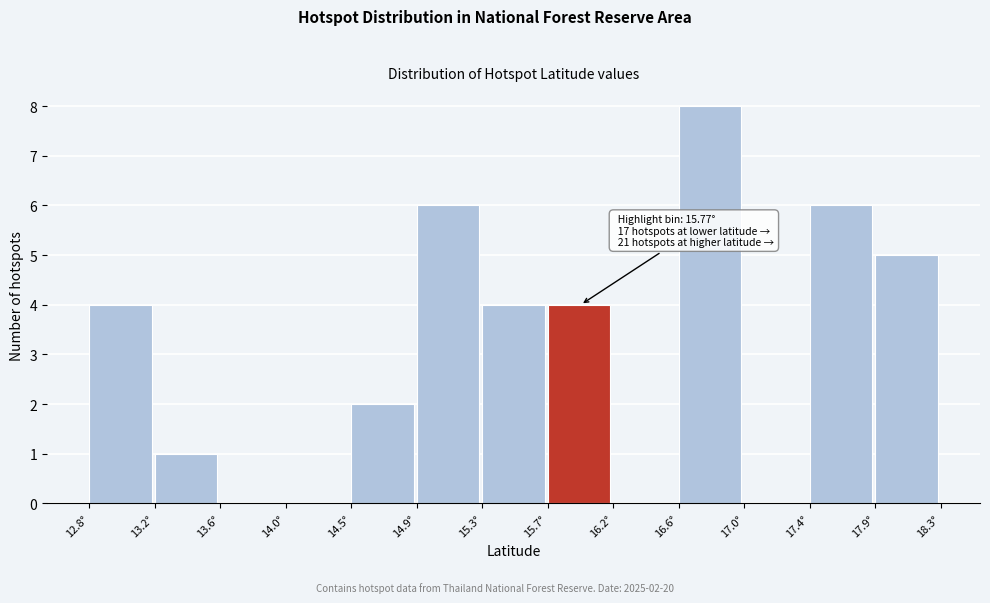

Which range on the x-axis has the tallest bar?

16.60 to 17.00